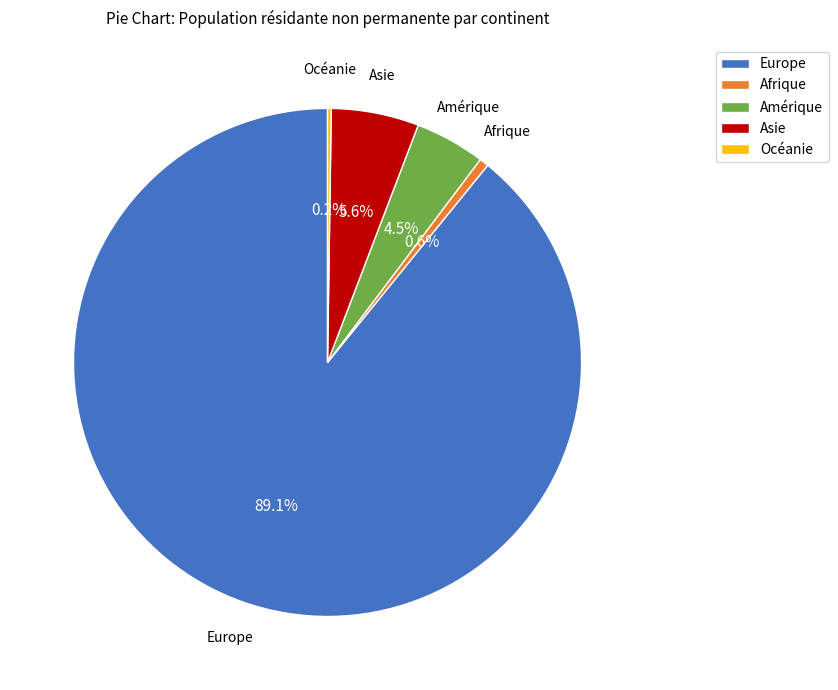

To the nearest percent, what percentage of the pie is Europe?

89%